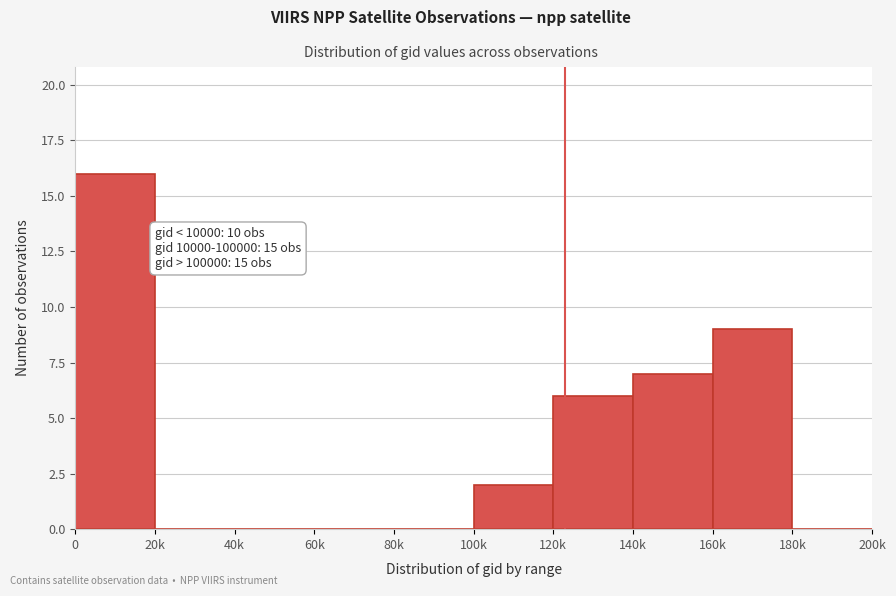

Reading left to right, list all the values displayed in this chart.

0=16	20k=0	40k=0	60k=0	80k=0	100k=2	120k=6	140k=7	160k=9	180k=0